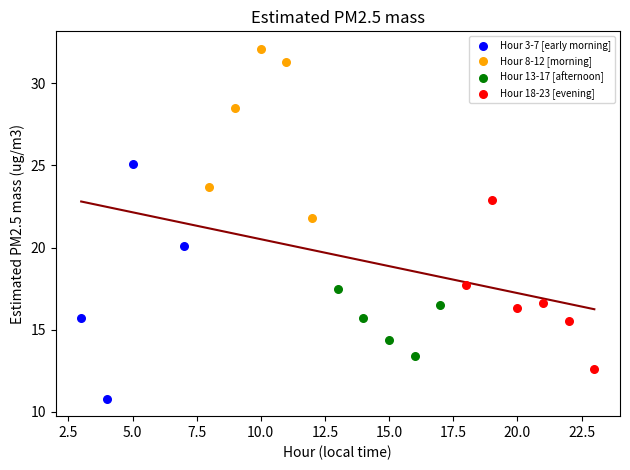

Which series reaches the maximum Y coordinate?

Hour 8-12 [morning]